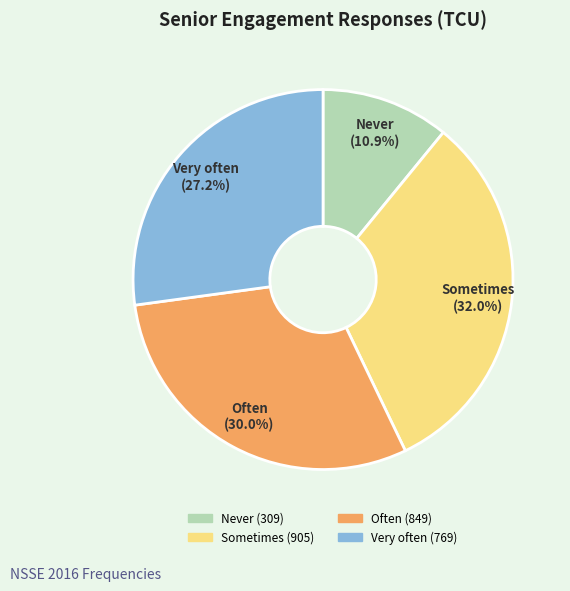

How many segments does this pie chart have?

4